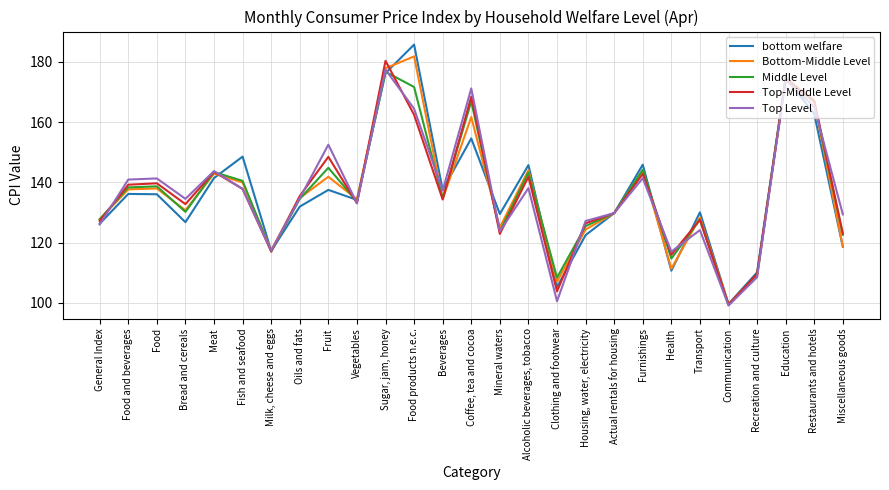

At which category is the sum across all series the highest?

Sugar, jam, honey